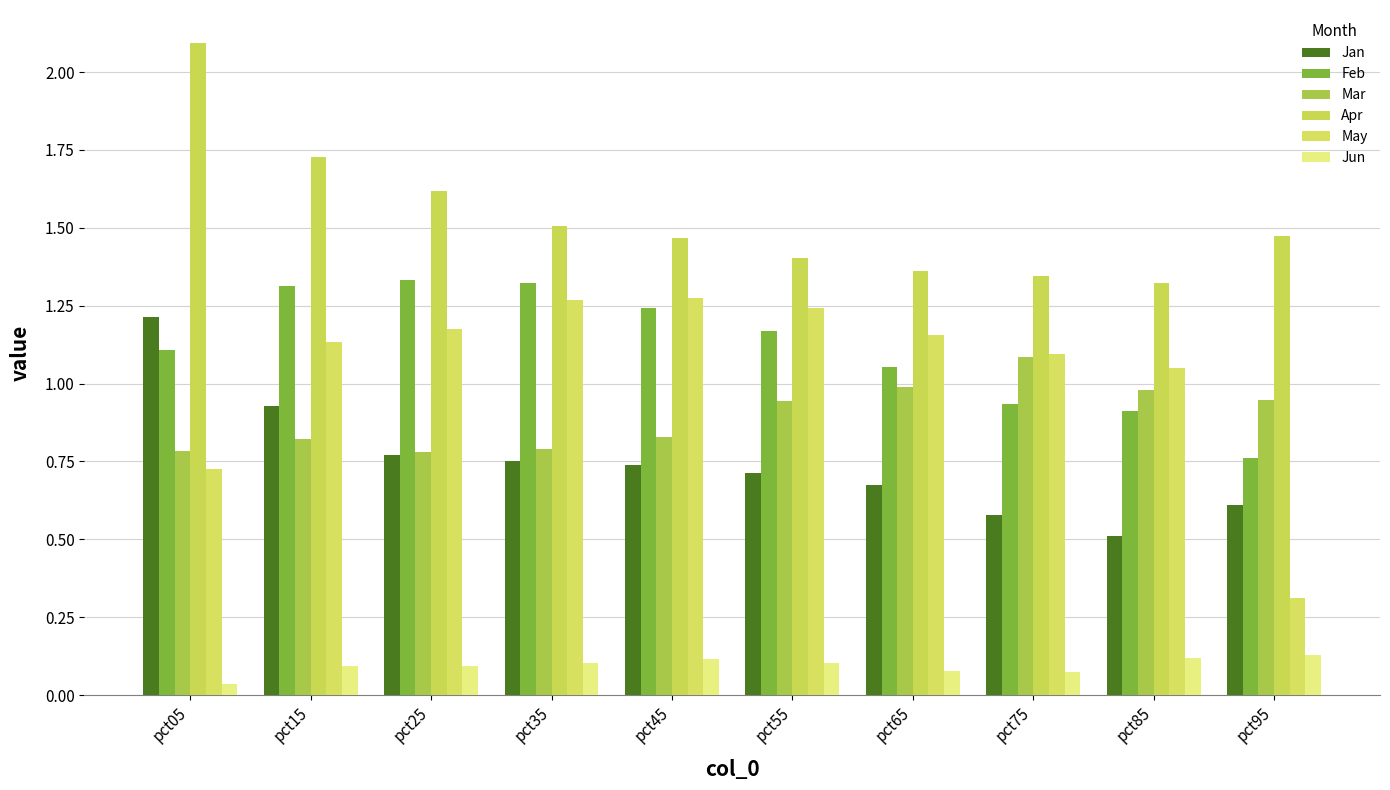

Which series has the largest total across all categories?

Apr